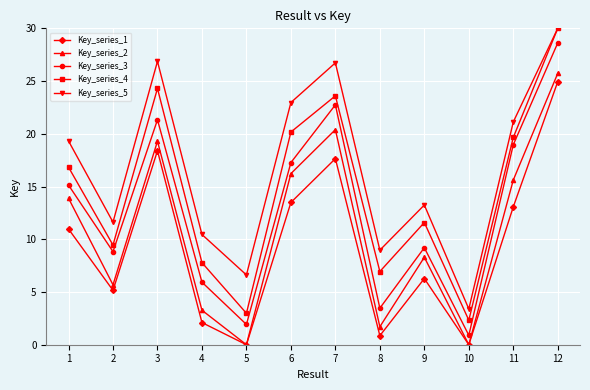

What is the value of the Key_series_2 point at the 4th from the left?

3.3